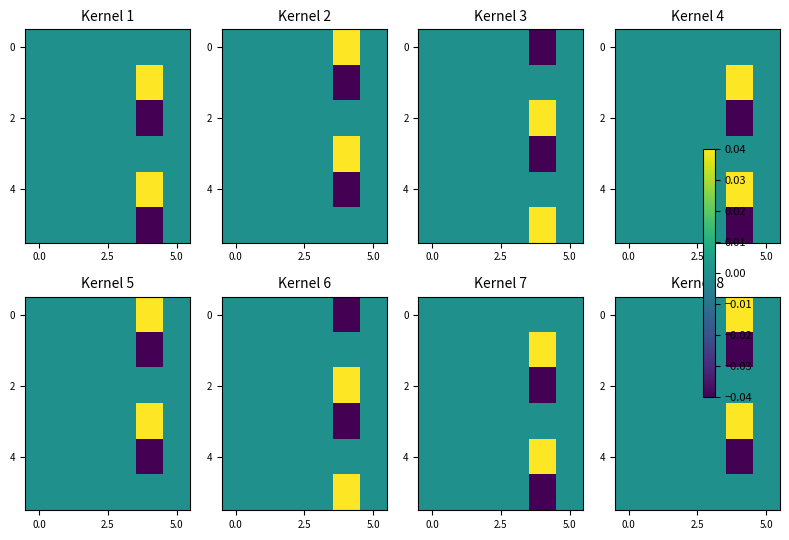

Is it true that 0 equals -0.0 at 5.0?

True